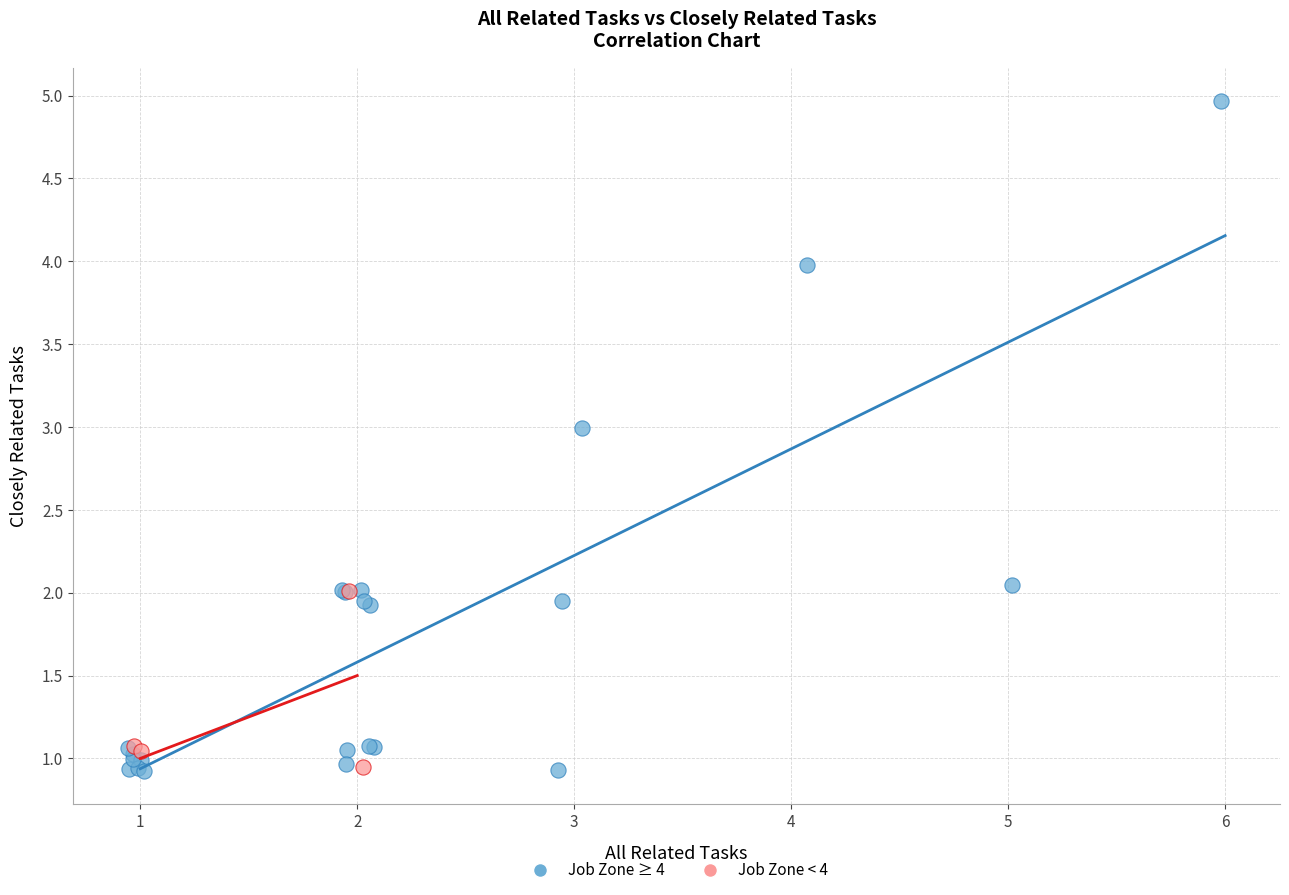

Which series has the widest spread of Y values?

Job Zone ≥ 4